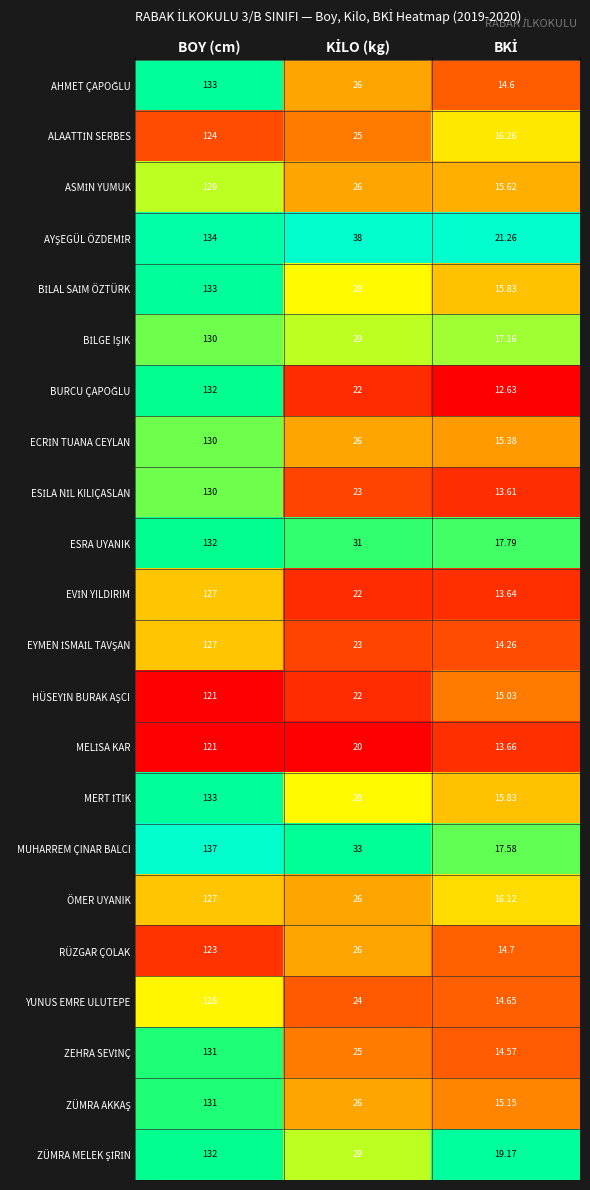

At which category is the sum across all series the highest?

BOY (cm)